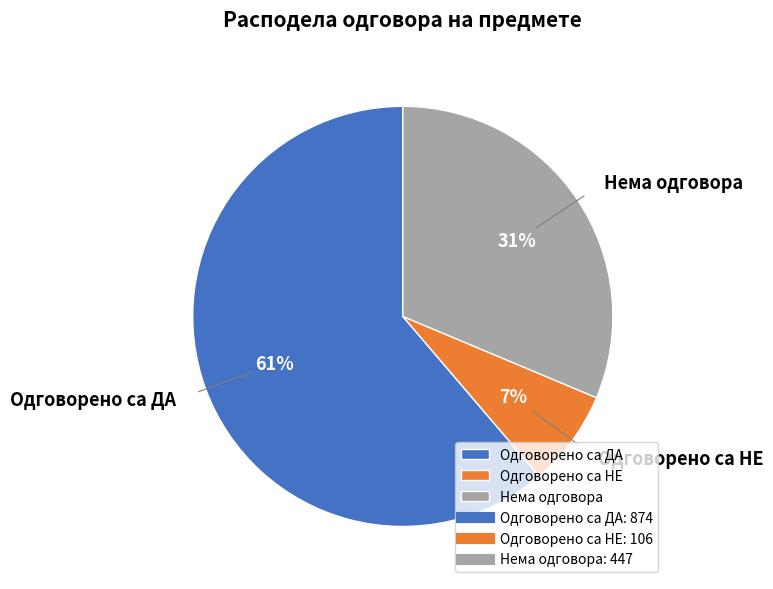

Rank the categories by value from highest to lowest.

Одговорено са ДА, Нема одговора, Одговорено са НЕ